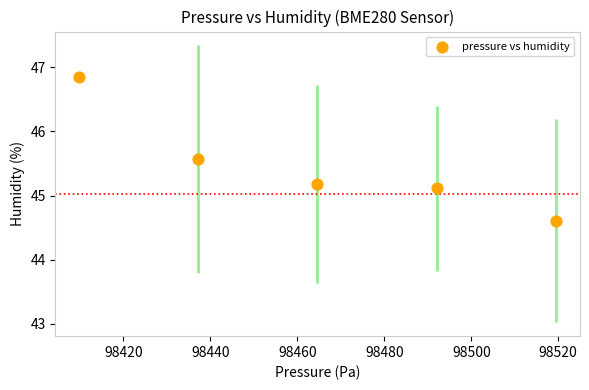

What is the range of X values (max minus min)?

109.6